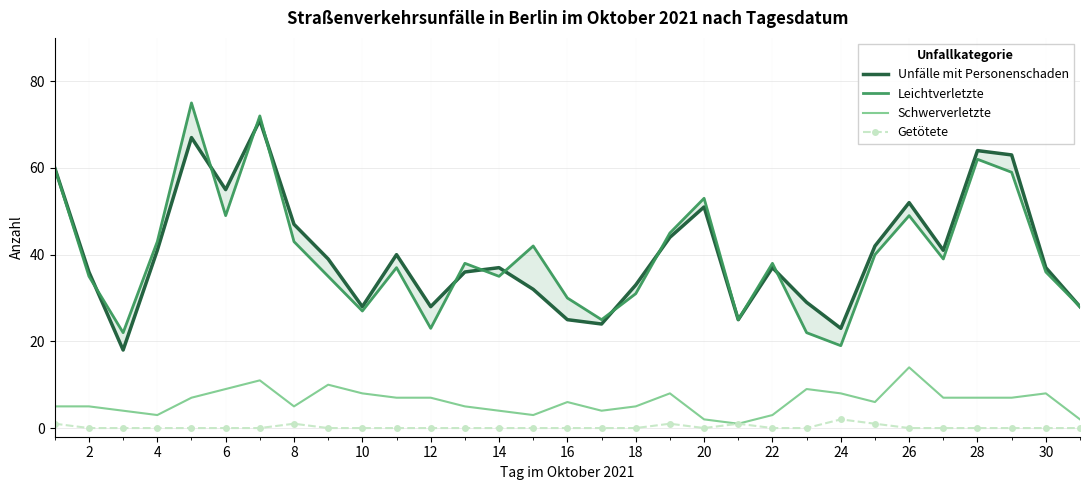

The value of Schwerverletzte at 30 is 13. True or false?

False